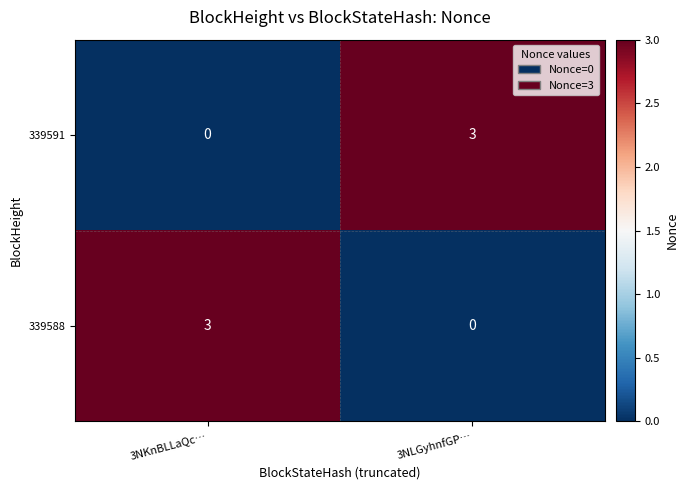

Rank the series at 3NLGyhnfGP… from highest to lowest value.

339591, 339588